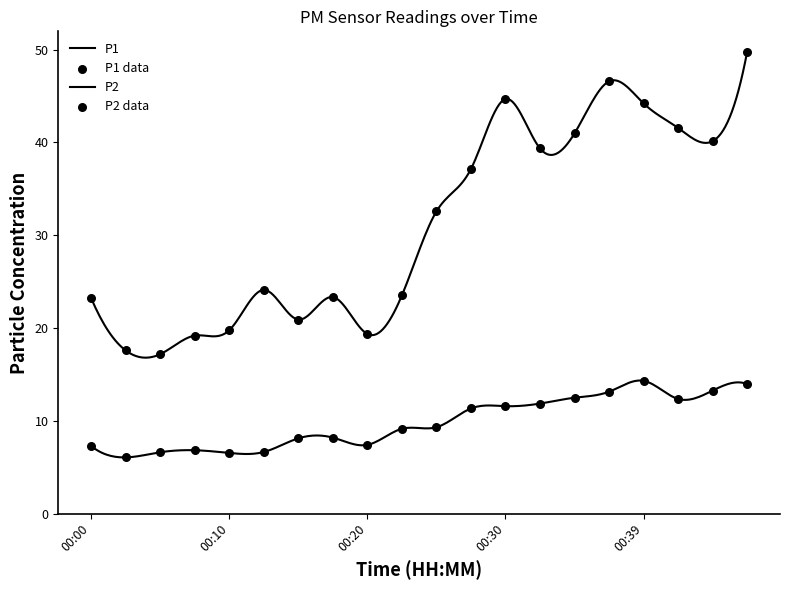

Which series contains the highest Y value?

P1